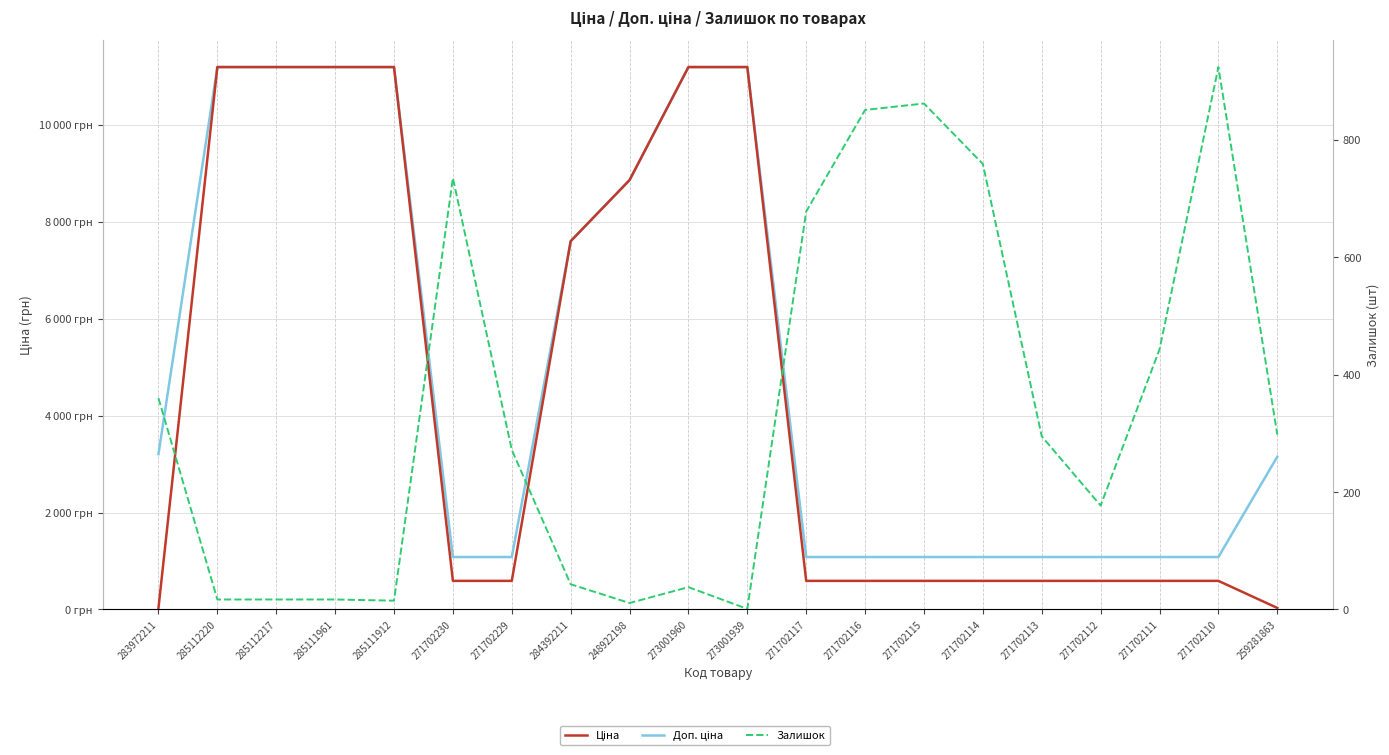

How many lines are shown in the chart?

3